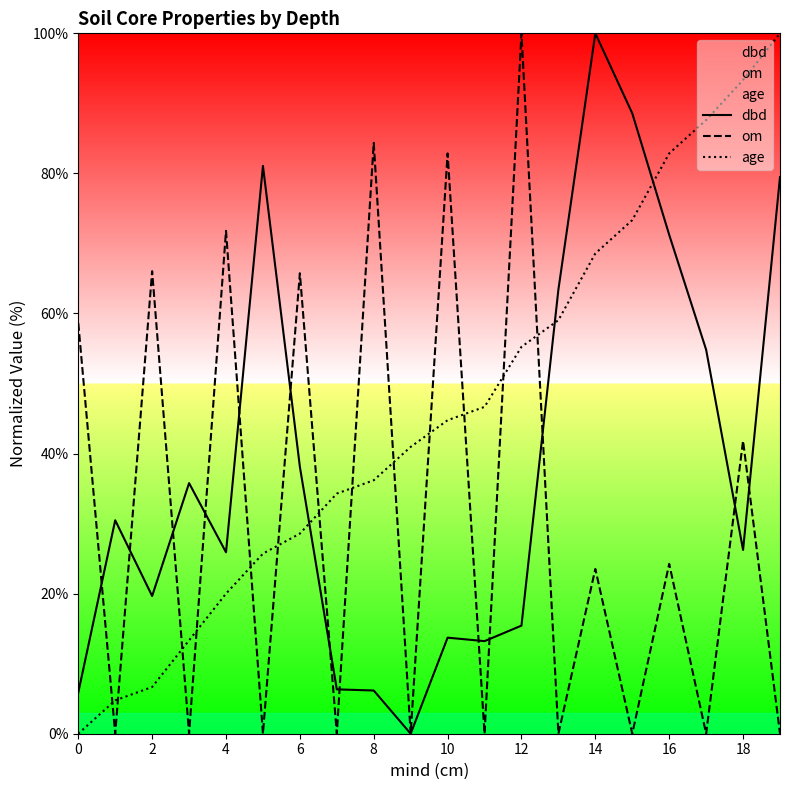

The value of om at 4 is 71.8. True or false?

True